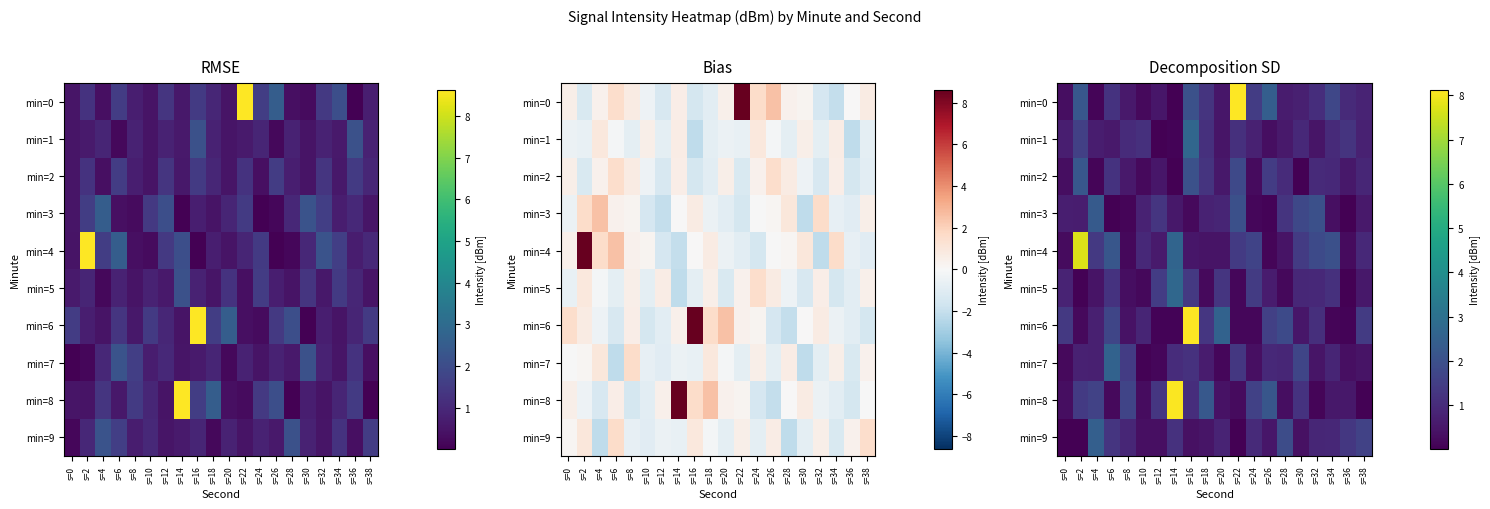

What is the sum of all min=1 values?

17.0